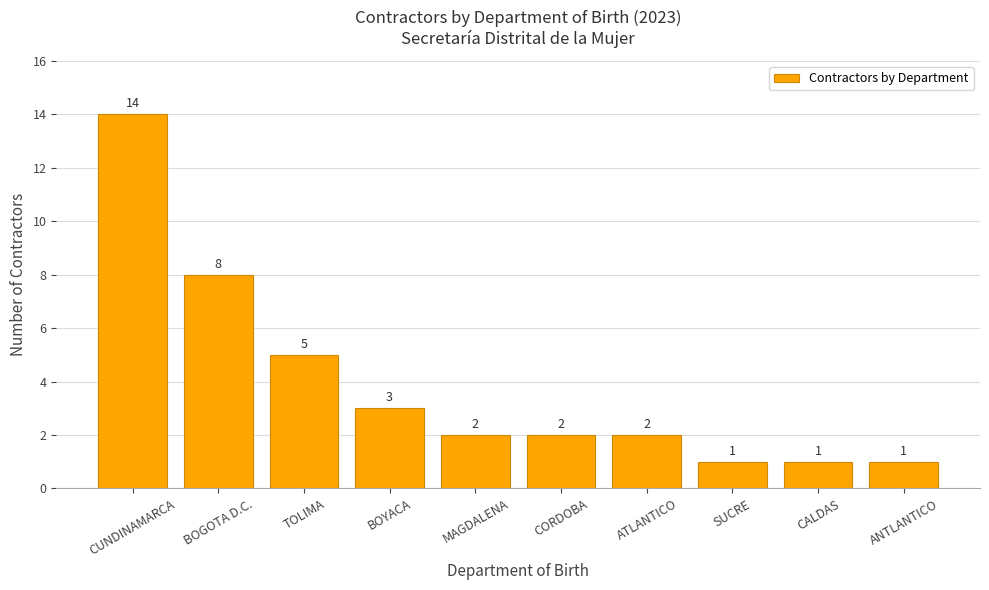

Are the bars grouped side by side (vs. stacked)?

No